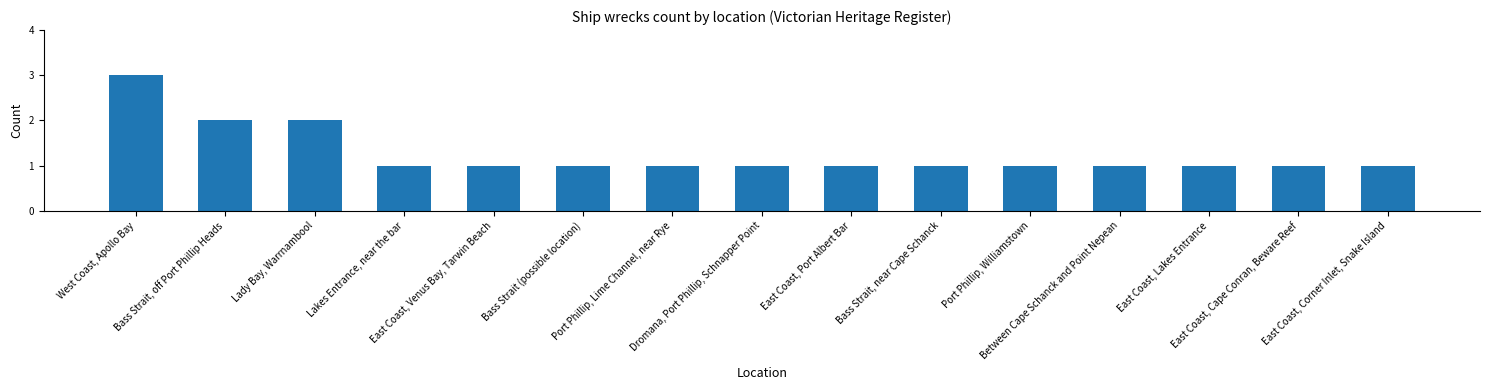

Between West Coast, Apollo Bay and Bass Strait, near Cape Schanck, which is larger?

West Coast, Apollo Bay